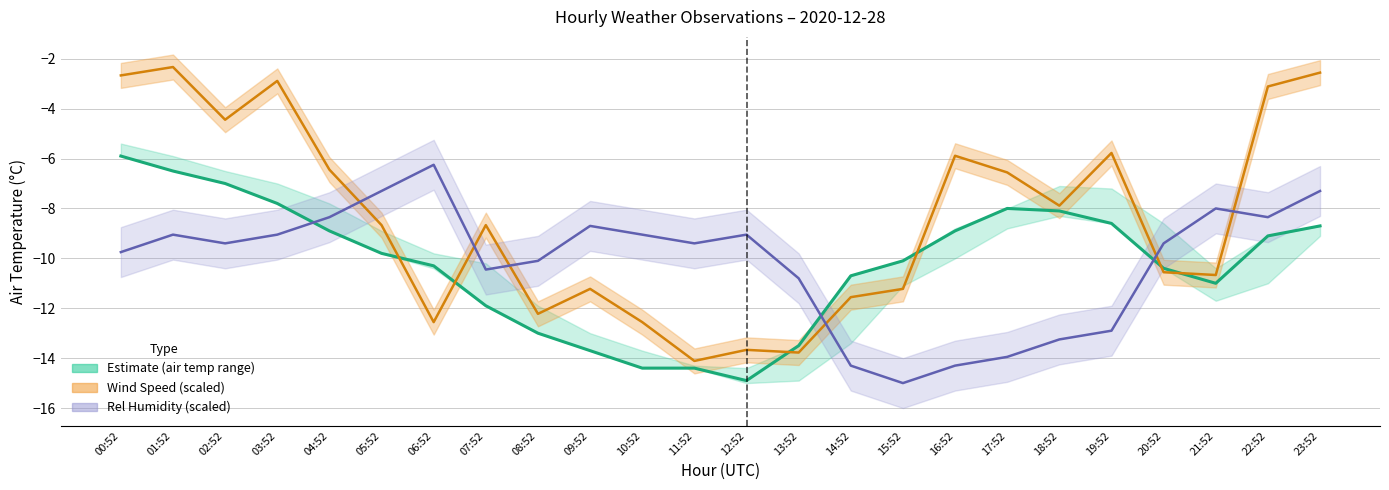

Between 22:52 and 17:52, which is larger?

17:52